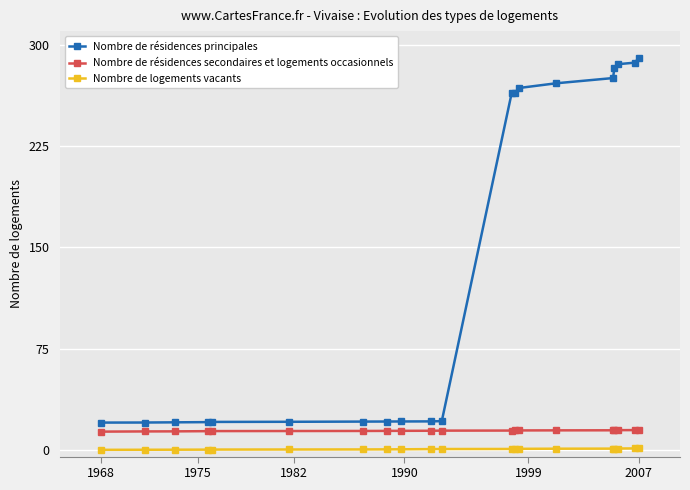

Which series has the largest total across all categories?

Nombre de résidences principales